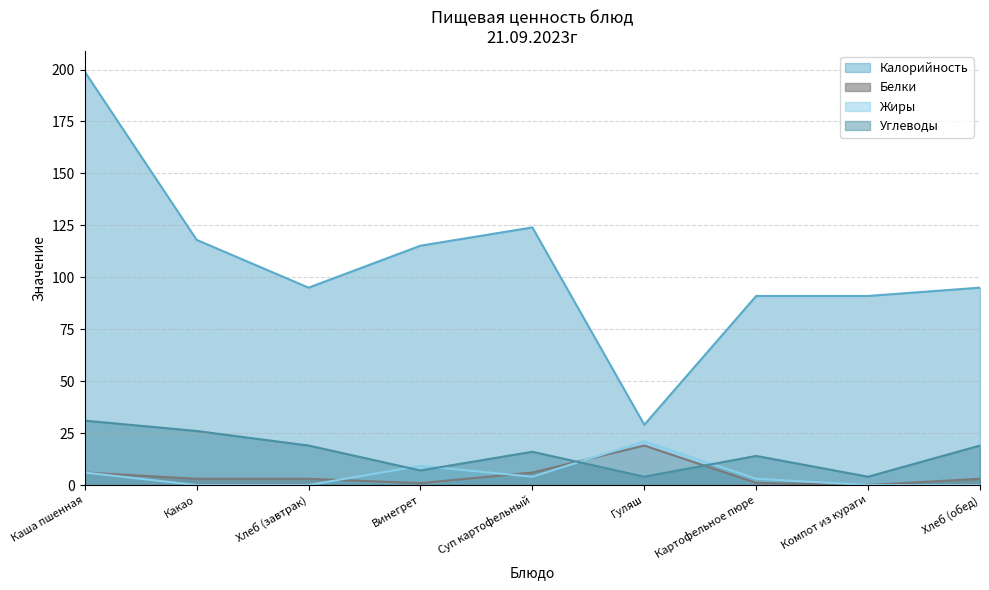

List the series in order of their peak value, highest first.

Калорийность, Углеводы, Жиры, Белки